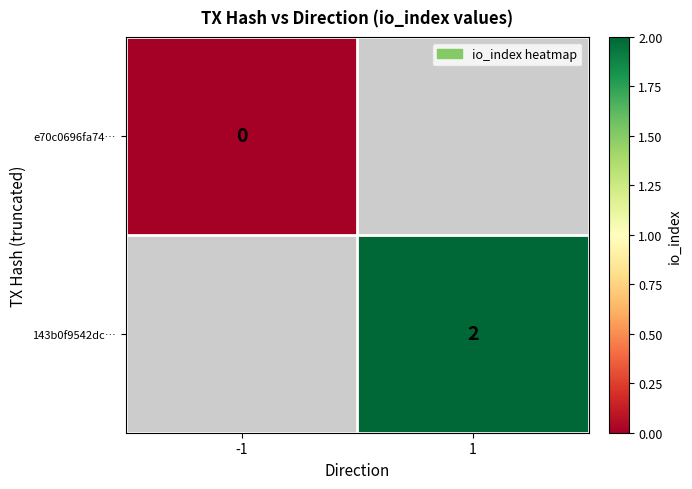

The 143b0f9542dc… series shows 2 at 1. True or false?

True